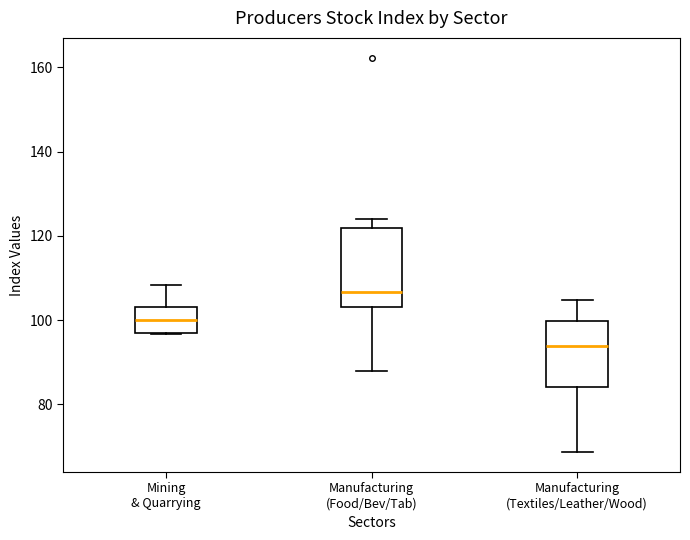

Where does the lower whisker of the box for Manufacturing (Textiles/Leather/Wood) end on the y-axis? The values are not printed on the chart, so give them approximately, as read against the axis.

68